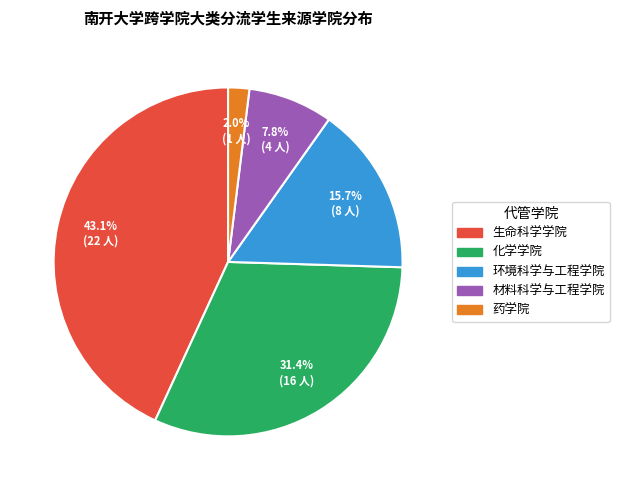

Does 生命科学学院 account for over 50% of the chart?

No